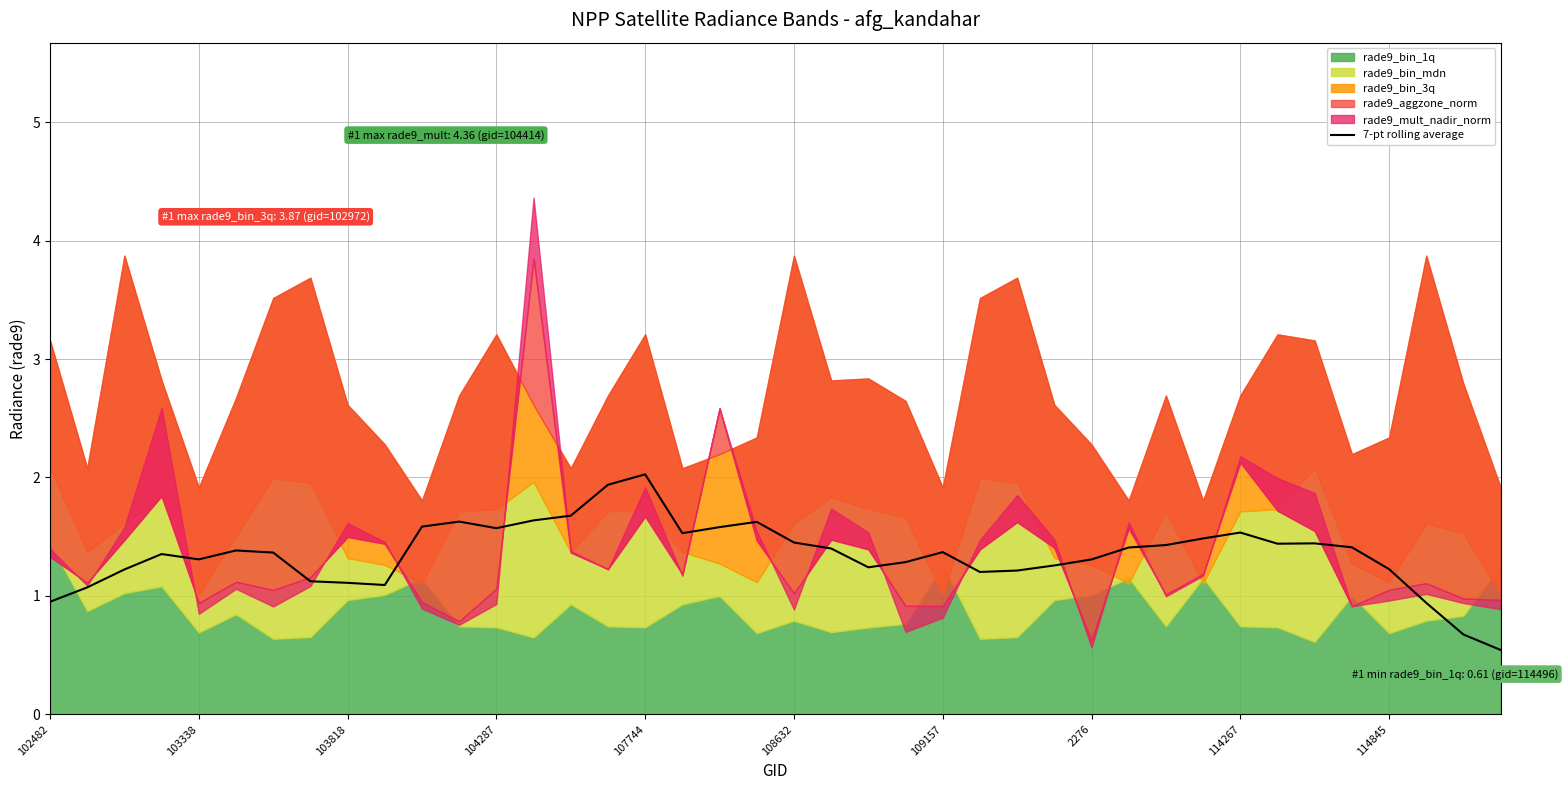

What value does the data have at 38?

0.7